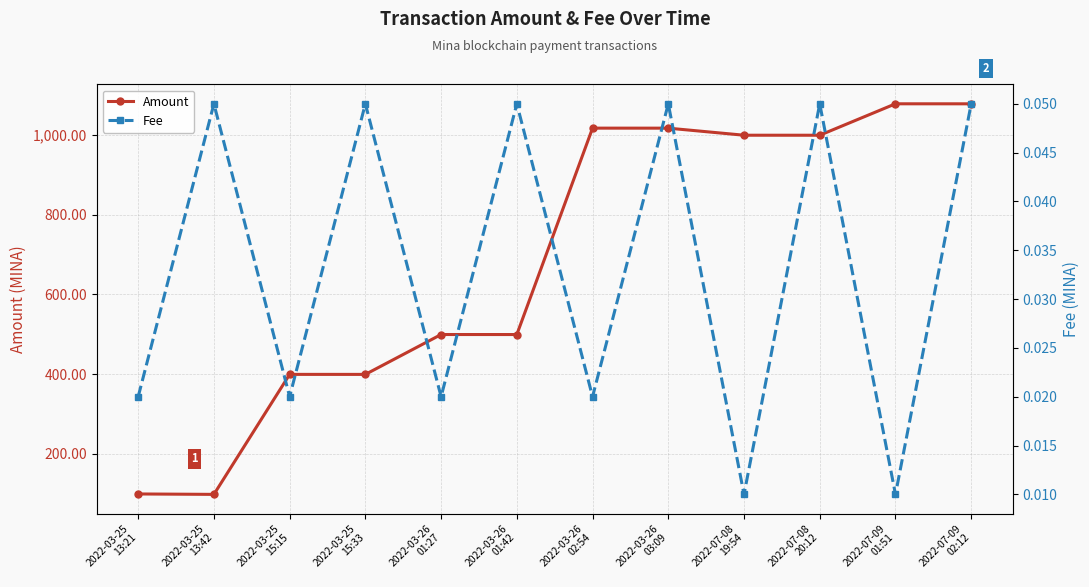

Reading left to right, transcribe all the data shown in this chart.

Amount: 99.5	98.5	399.5	399.4	499.5	499.4	1017.3	1017.2	999.5	999.5	1078.3	1078.3
Fee: 0.0	0.1	0.0	0.1	0.0	0.1	0.0	0.1	0.0	0.1	0.0	0.1